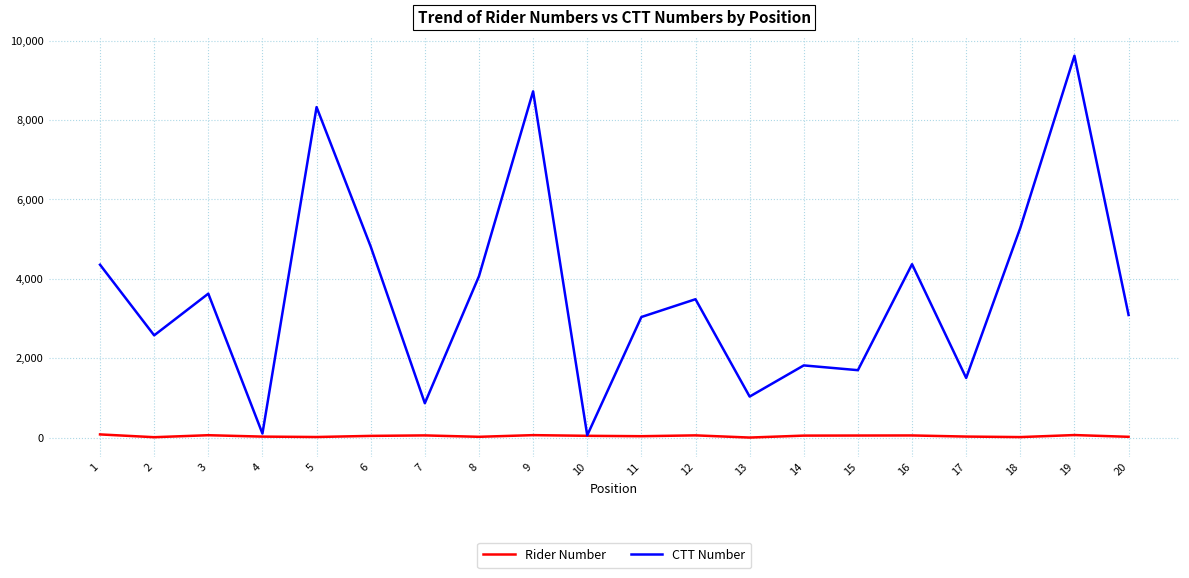

Which series has the largest total across all categories?

CTT Number